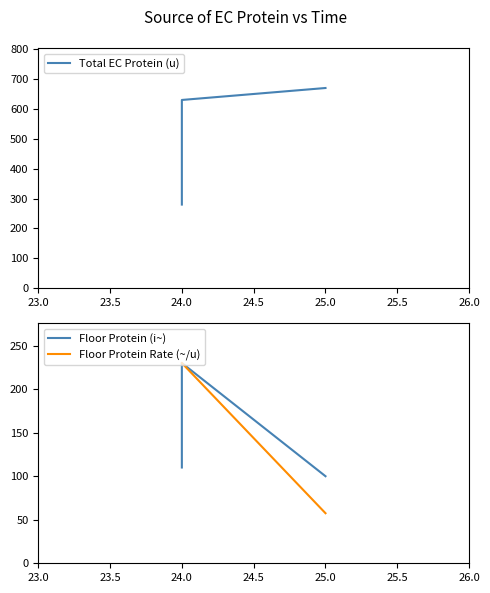

What is the highest value of the Floor Protein (i~) series?

230.0